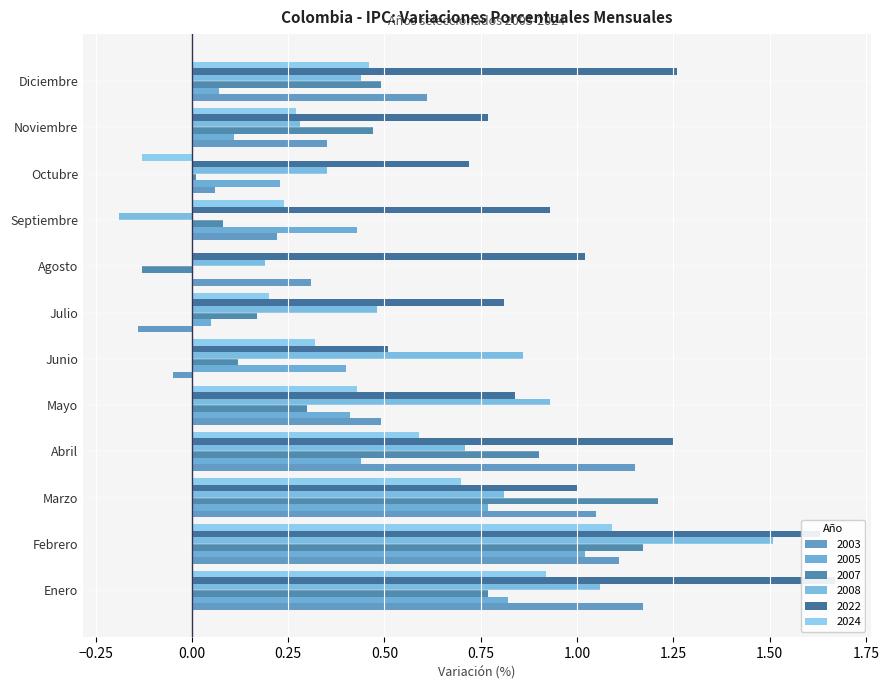

What is the difference between the maximum and second lowest values in the 2024 series?

1.1